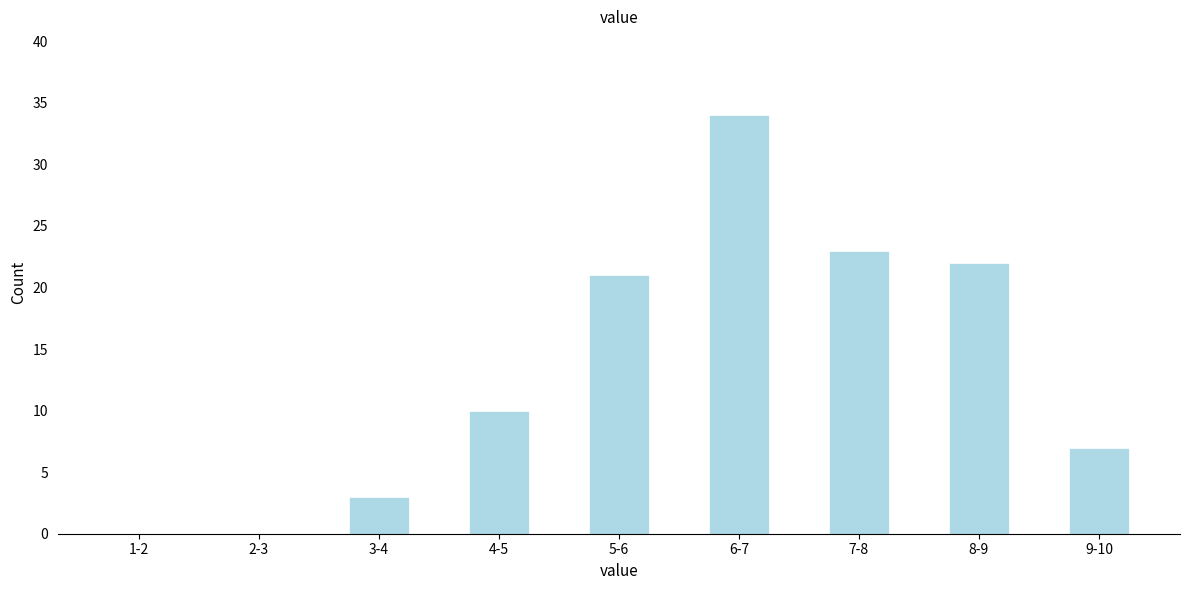

Reading left to right, transcribe all the data shown in this chart.

1-2=0	2-3=0	3-4=3	4-5=10	5-6=21	6-7=34	7-8=23	8-9=22	9-10=7